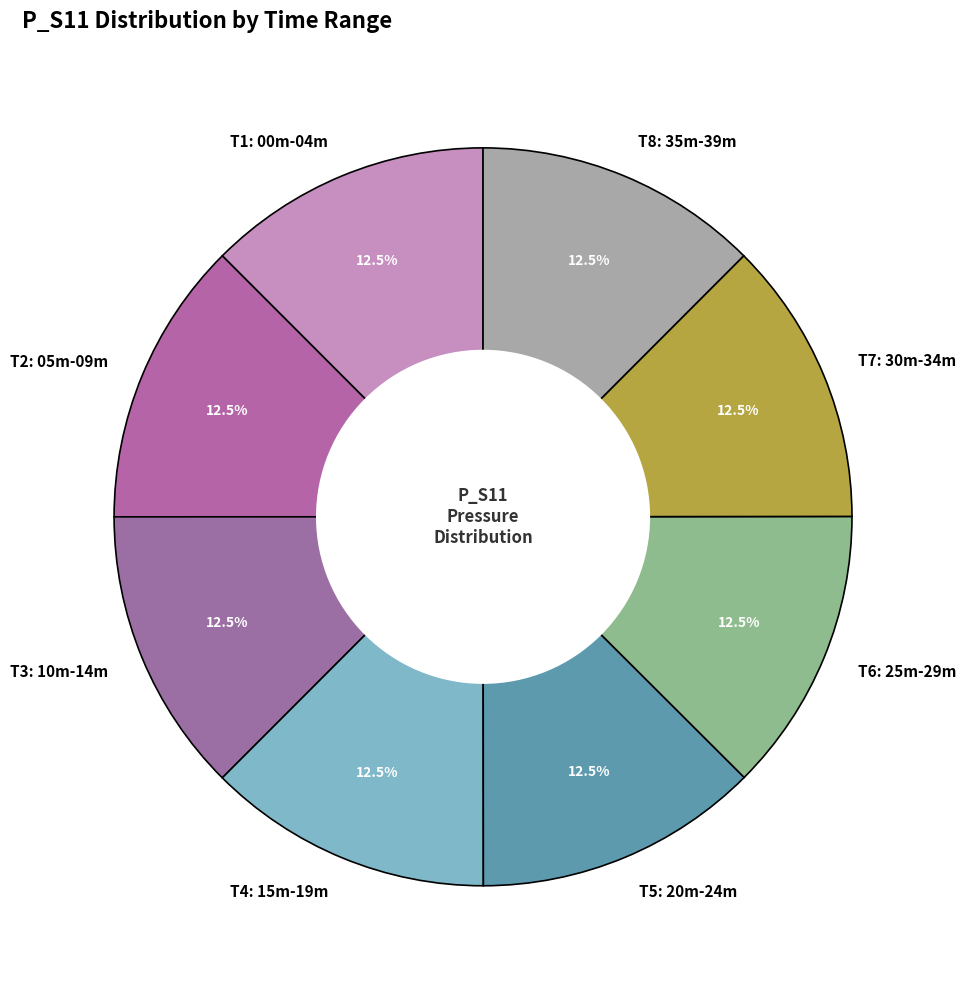

How much of the chart is everything except T8: 35m-39m?

87.5%